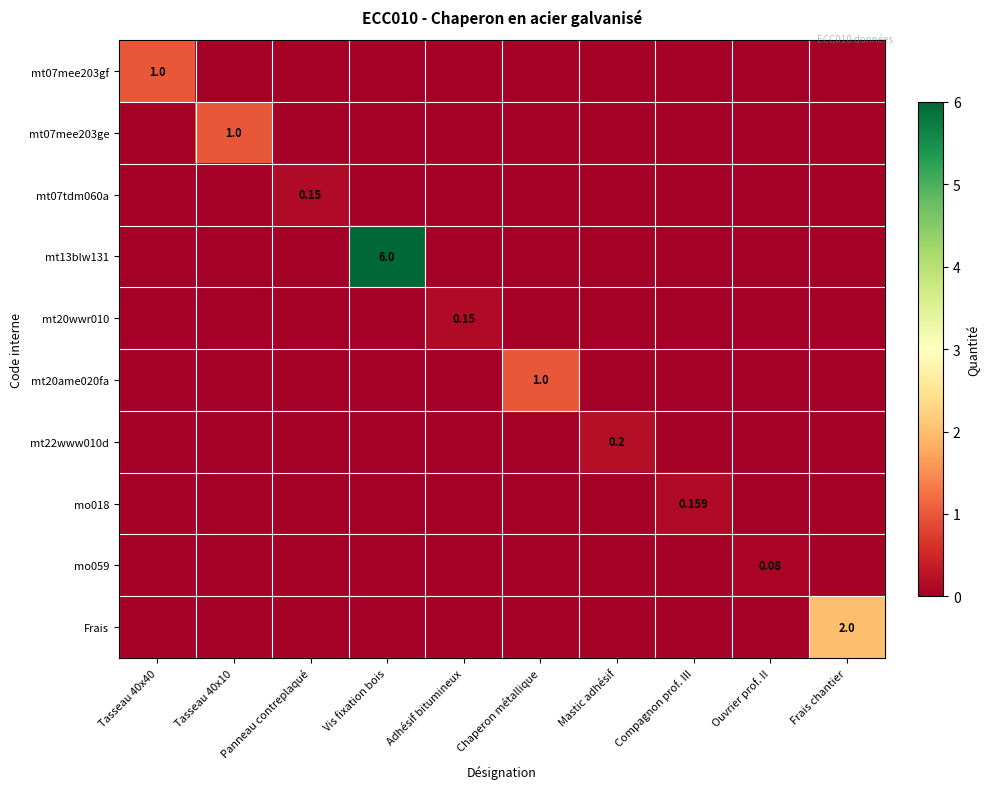

The value of mo018 at Compagnon prof. III is 0.1. True or false?

False